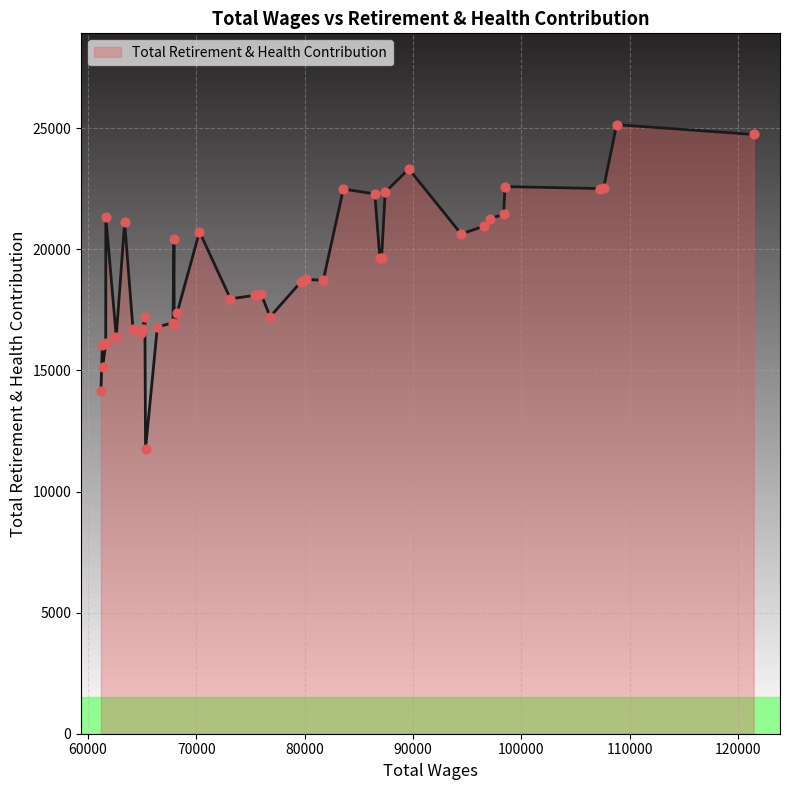

What is the maximum value shown in the chart?

25147